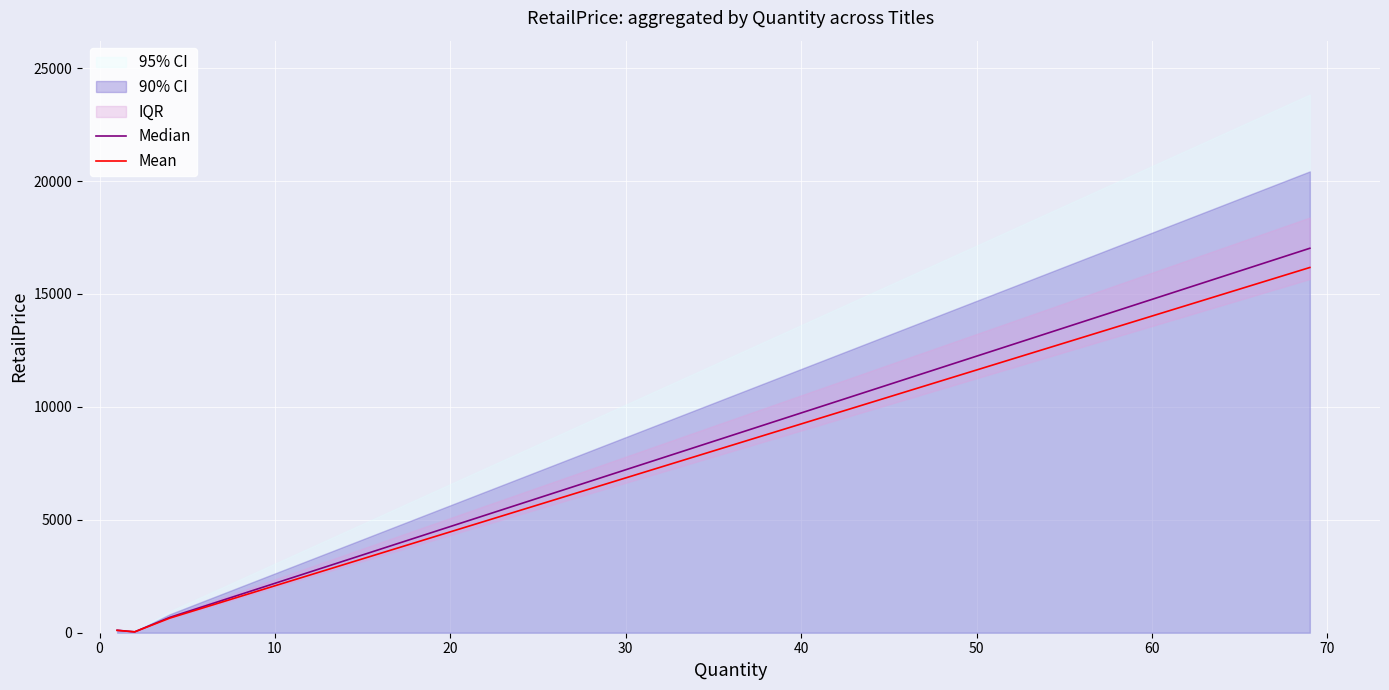

Is it true that Mean equals 23138.7 at 20?

False